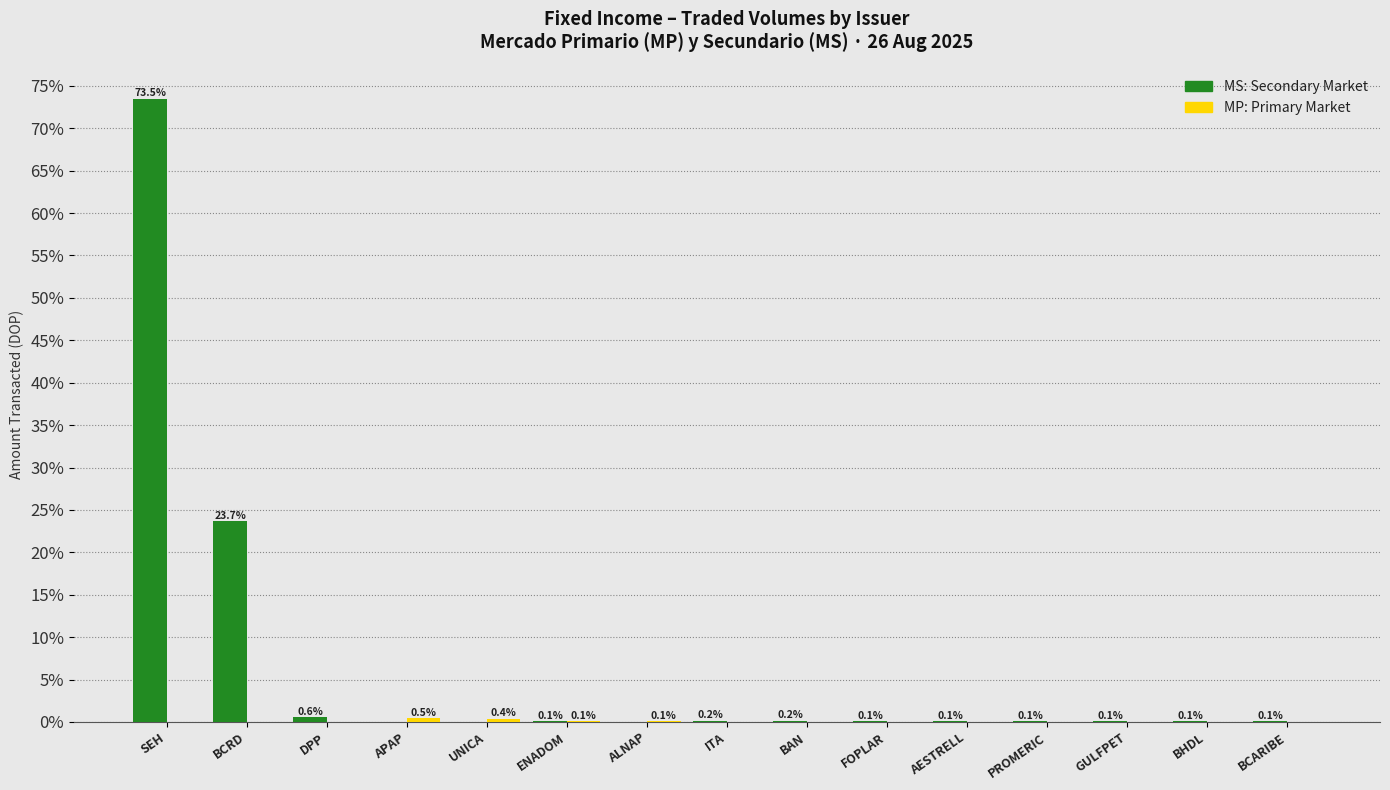

At which category is the sum across all series the highest?

SEH